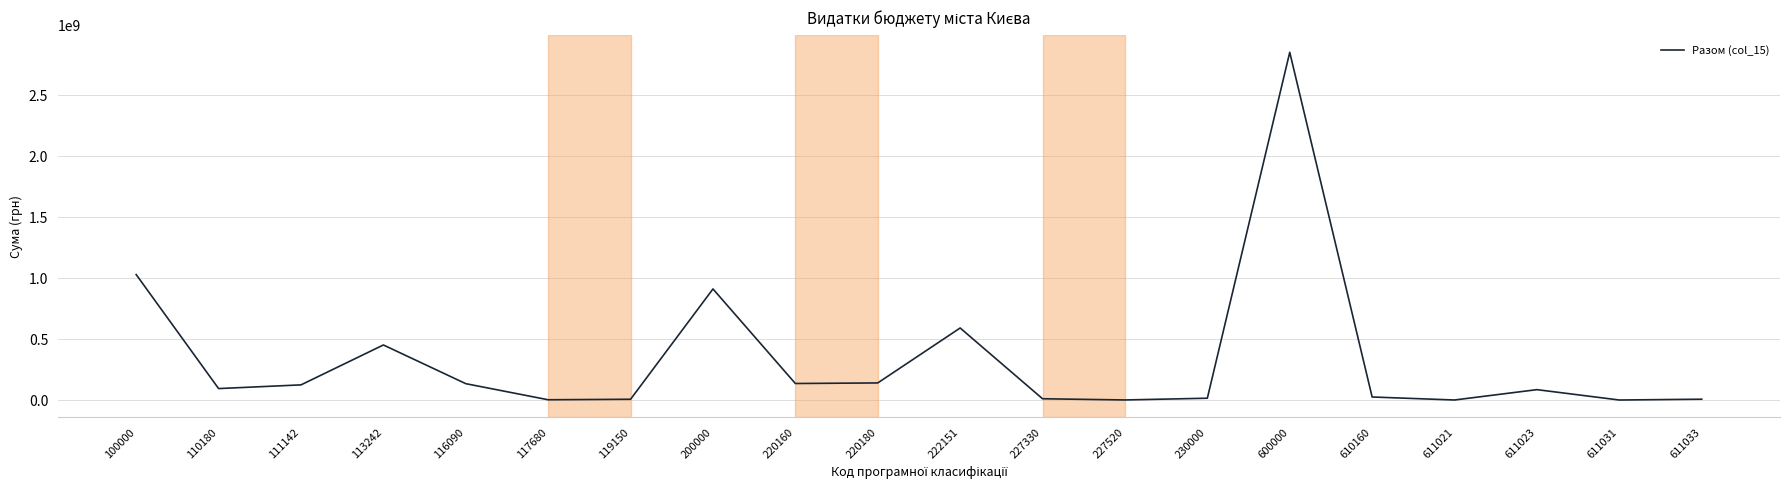

What is the difference between the maximum and minimum values?

2847094803